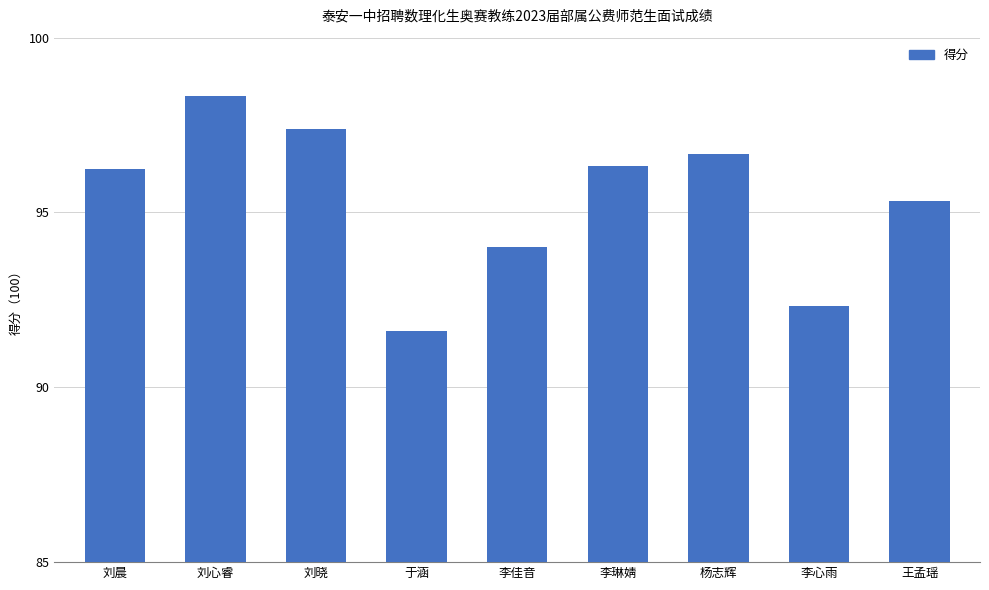

What is the difference between the values at 王孟瑶 and 李琳婧?

1.0